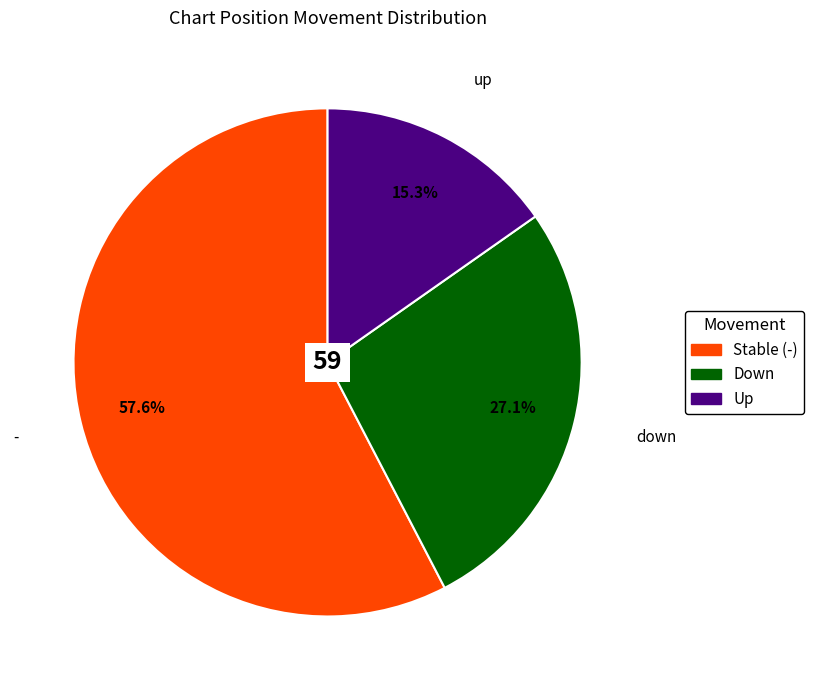

Is there any slice that represents more than half of the pie?

Yes